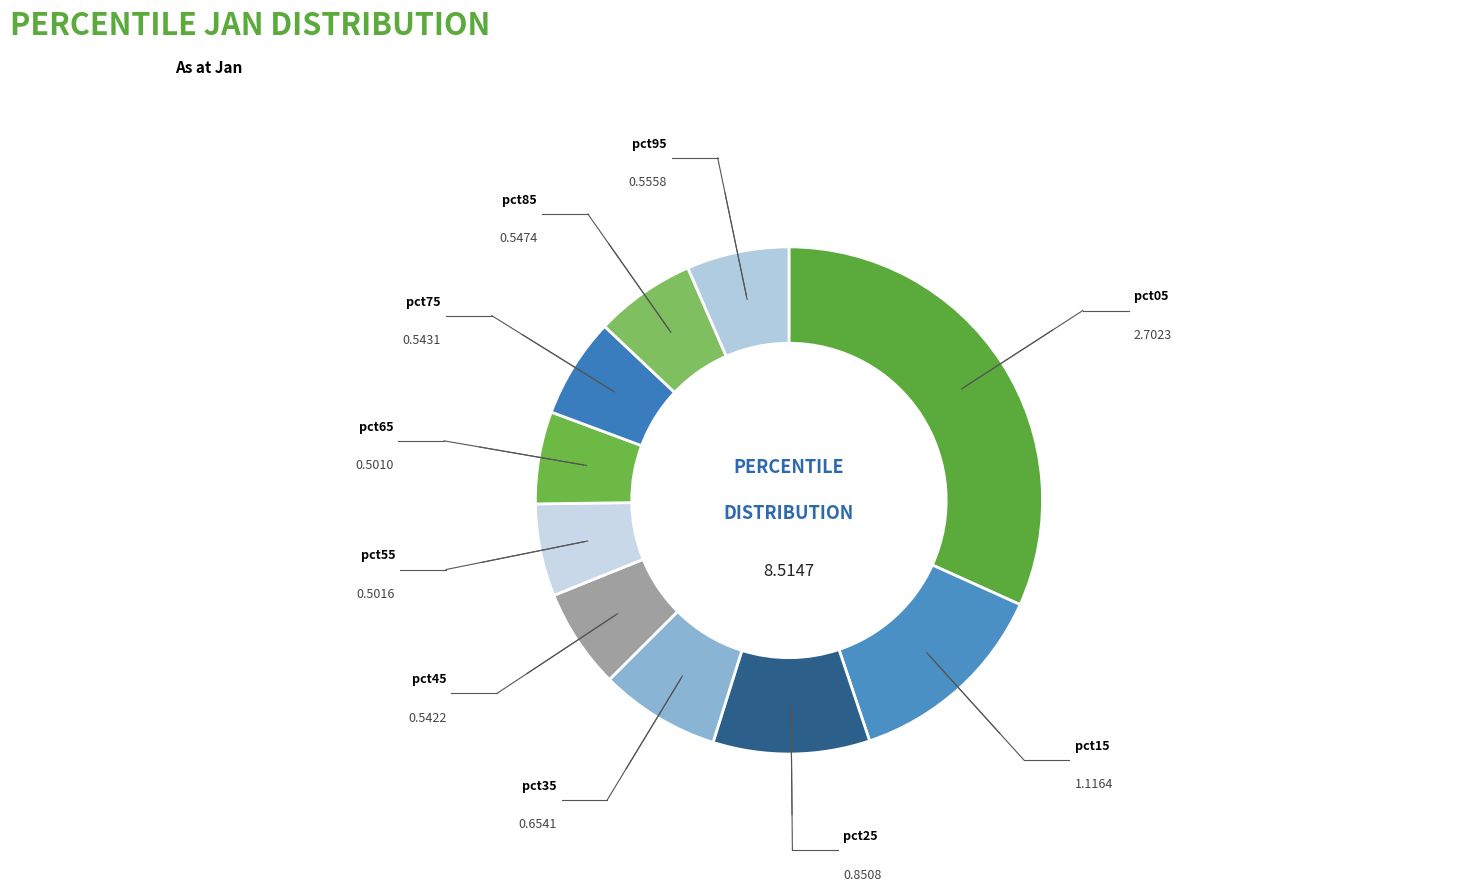

How many segments does this pie chart have?

10